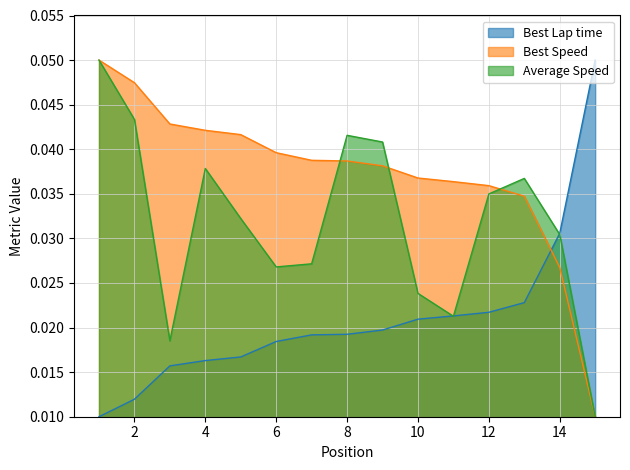

True or false: Best Lap time has more than 1 interior local peaks.

False